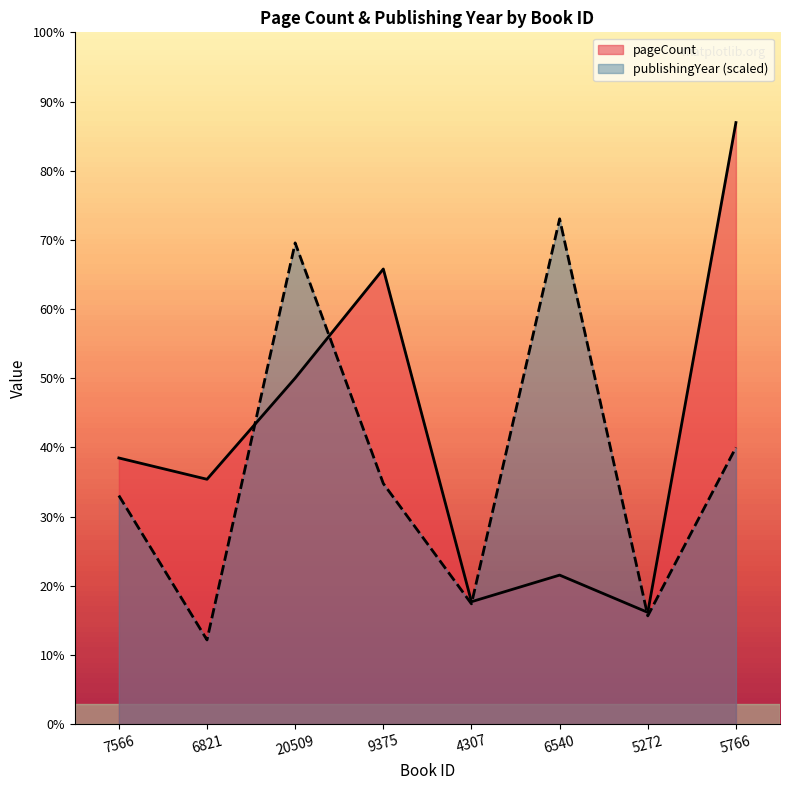

How many series are shown in this chart?

2